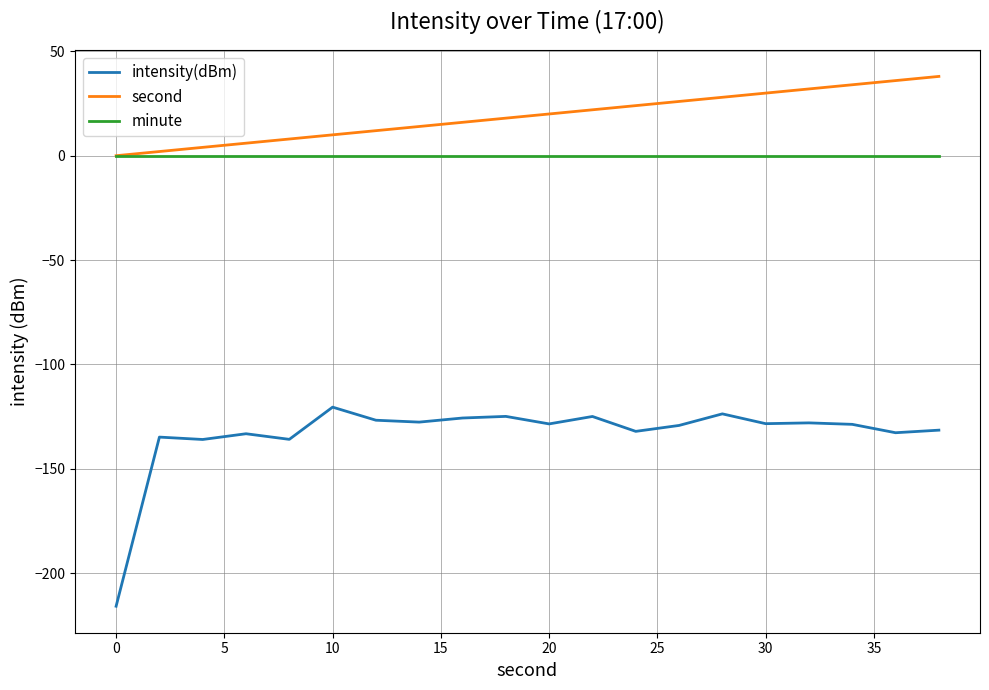

List the series in order of their peak value, highest first.

second, minute, intensity(dBm)